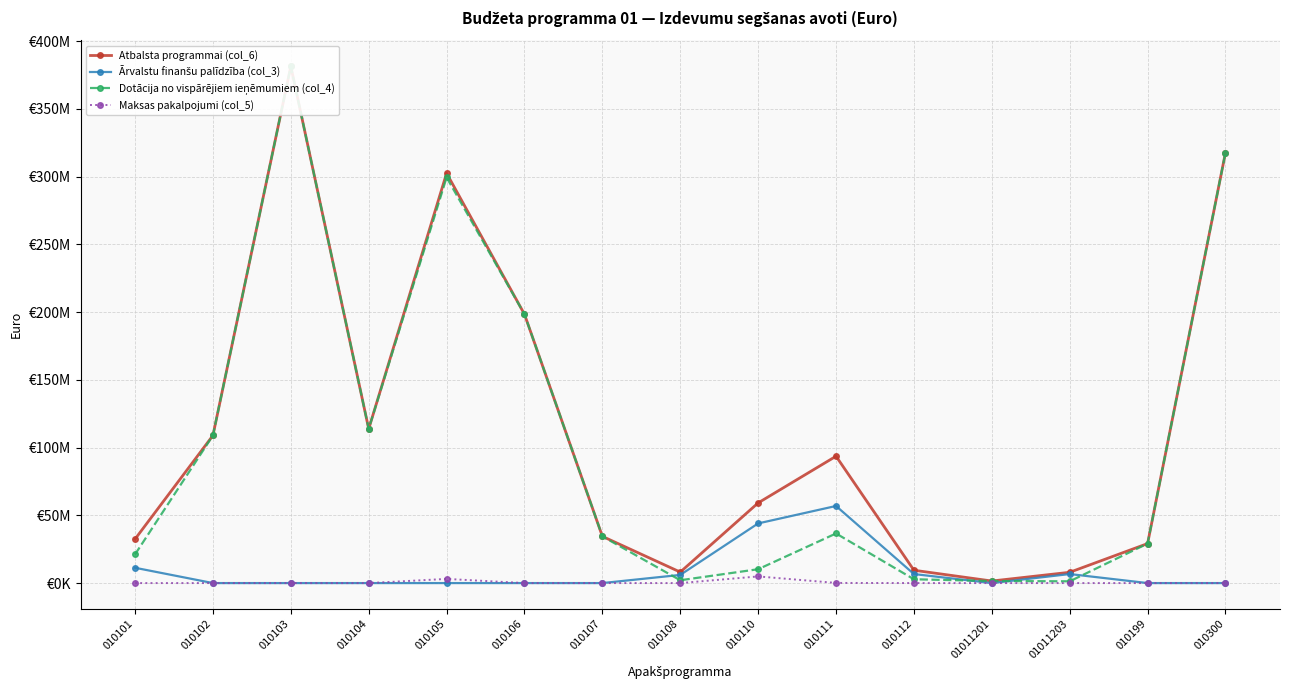

What is the difference between the second highest and second lowest values in the Dotācija no vispārējiem ieņēmumiem (col_4) series?

316258713